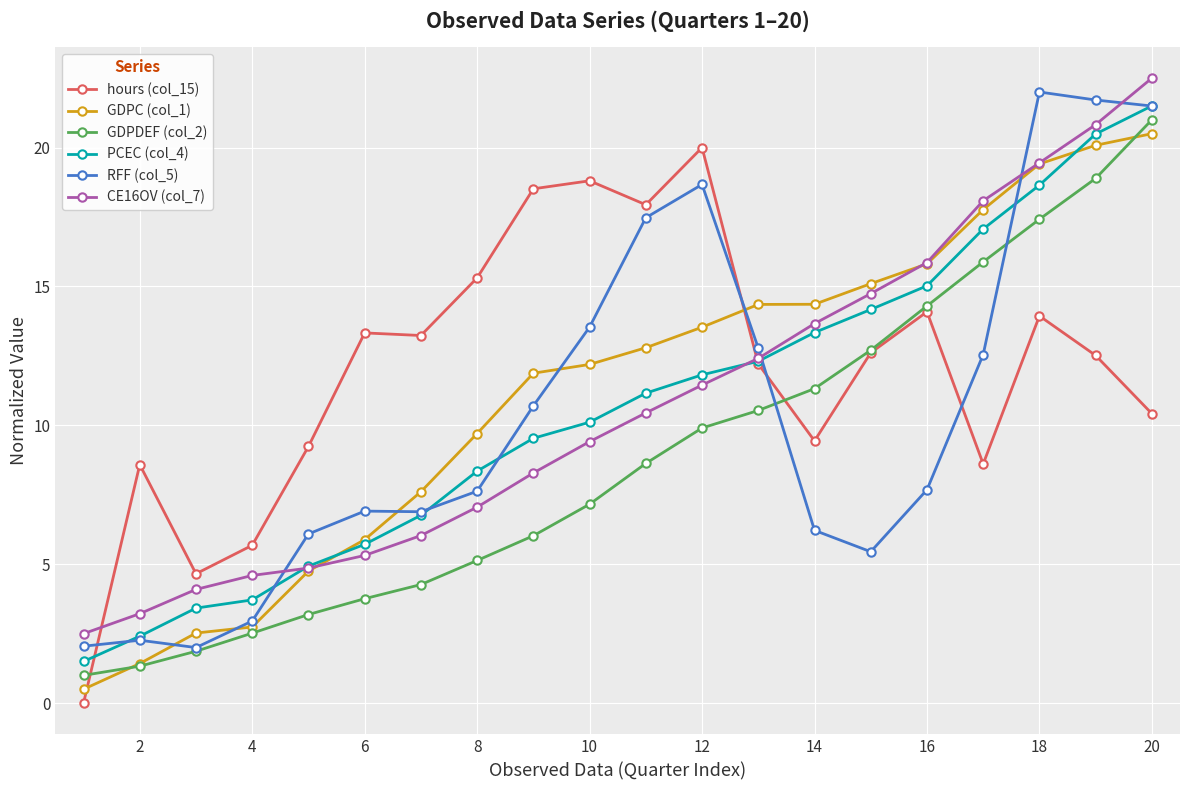

What is the value of the PCEC (col_4) point at the 16th from the left?

15.0